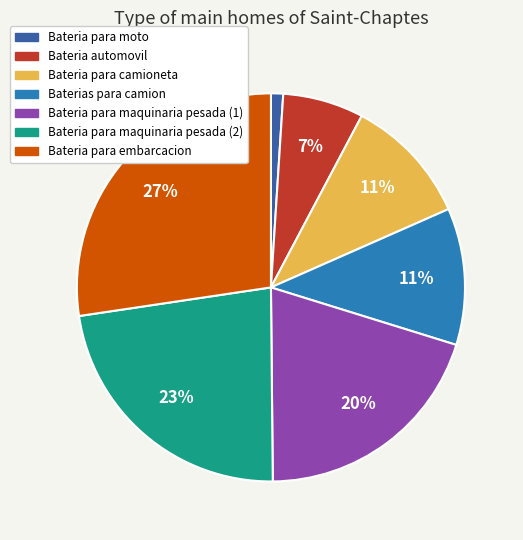

To the nearest percent, what is the combined percentage of Bateria para camioneta and Bateria para embarcacion?

38%